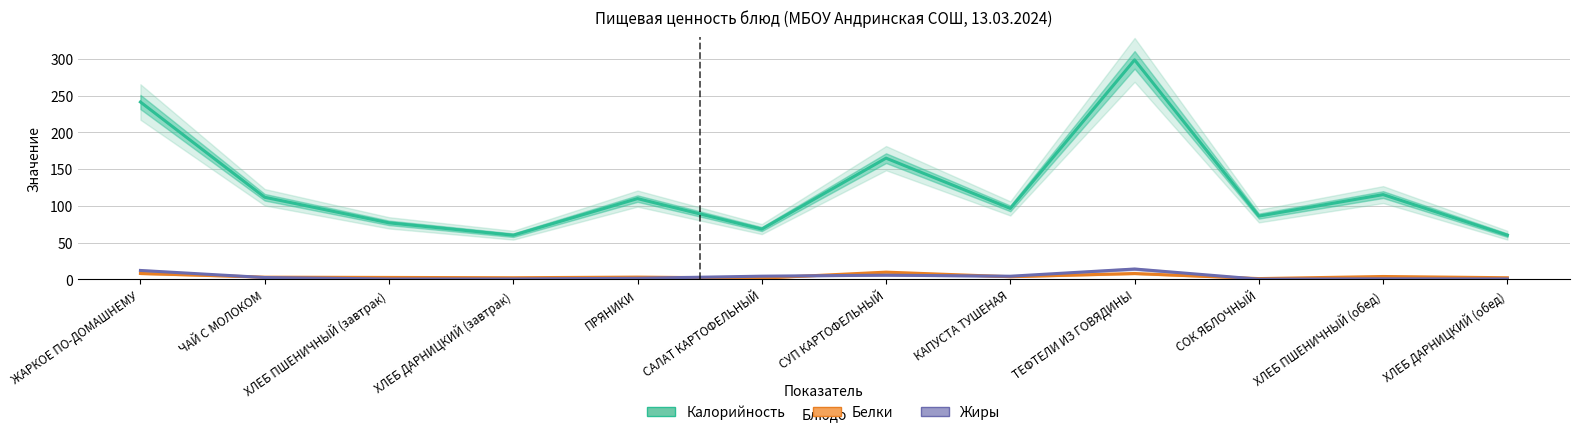

How many lines are shown in the chart?

3